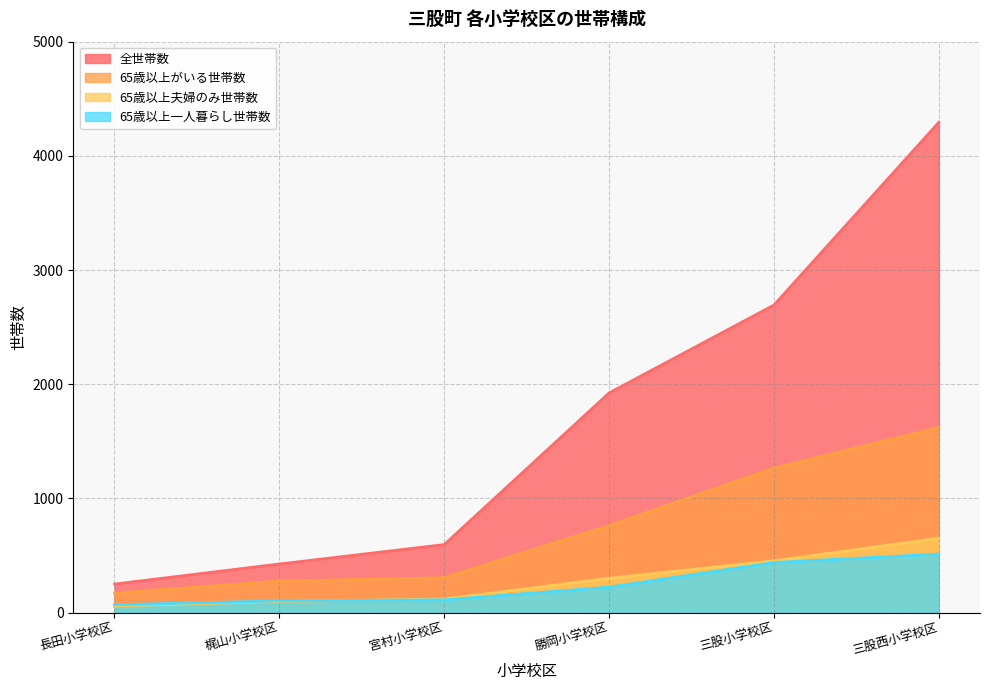

Reading left to right, what are all the values shown in this chart?

全世帯数: 249	425	595	1923	2693	4293
65歳以上がいる世帯数: 170	275	305	761	1265	1620
65歳以上夫婦のみ世帯数: 58	97	118	300	453	650
65歳以上一人暮らし世帯数: 68	102	111	222	438	512